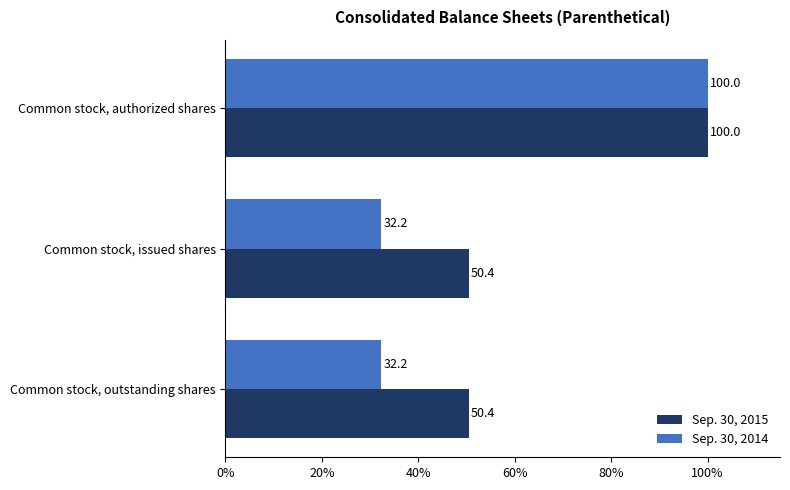

What is the average value of the Sep. 30, 2015 series?

66.9